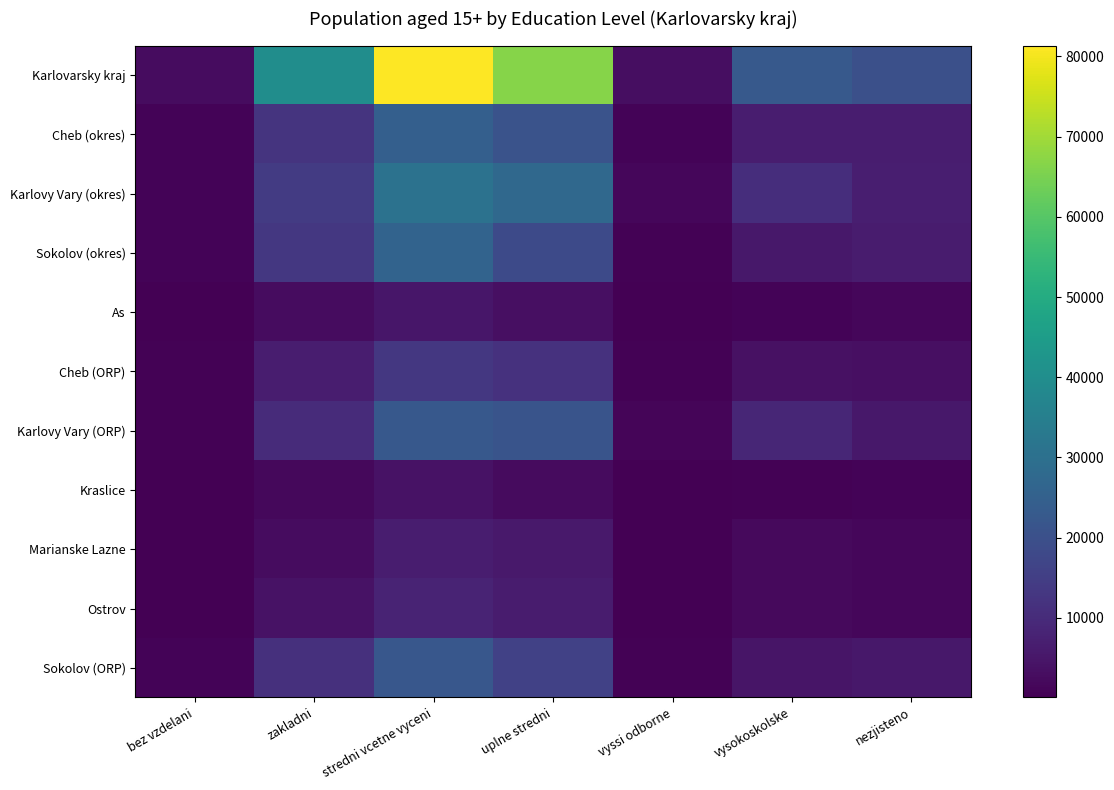

Reading left to right, list all the values displayed in this chart.

Karlovarsky kraj: bez vzdelani=2779	zakladni=39915	stredni vcetne vyceni=81345	uplne stredni=66737	vyssi odborne=3062	vysokoskolske=22803	nezjisteno=19876
Cheb (okres): bez vzdelani=859	zakladni=12435	stredni vcetne vyceni=24734	uplne stredni=20901	vyssi odborne=900	vysokoskolske=6655	nezjisteno=6456
Karlovy Vary (okres): bez vzdelani=1011	zakladni=14184	stredni vcetne vyceni=30601	uplne stredni=27510	vyssi odborne=1500	vysokoskolske=10857	nezjisteno=7018
Sokolov (okres): bez vzdelani=909	zakladni=13296	stredni vcetne vyceni=26010	uplne stredni=18326	vyssi odborne=662	vysokoskolske=5291	nezjisteno=6402
As: bez vzdelani=177	zakladni=2805	stredni vcetne vyceni=4959	uplne stredni=3422	vyssi odborne=130	vysokoskolske=809	nezjisteno=1518
Cheb (ORP): bez vzdelani=472	zakladni=6700	stredni vcetne vyceni=13318	uplne stredni=11684	vyssi odborne=480	vysokoskolske=3717	nezjisteno=3417
Karlovy Vary (ORP): bez vzdelani=656	zakladni=10051	stredni vcetne vyceni=22493	uplne stredni=21196	vyssi odborne=1194	vysokoskolske=8805	nezjisteno=5343
Kraslice: bez vzdelani=149	zakladni=1917	stredni vcetne vyceni=3976	uplne stredni=2513	vyssi odborne=92	vysokoskolske=609	nezjisteno=1026
Marianske Lazne: bez vzdelani=210	zakladni=2930	stredni vcetne vyceni=6457	uplne stredni=5795	vyssi odborne=290	vysokoskolske=2129	nezjisteno=1521
Ostrov: bez vzdelani=355	zakladni=4133	stredni vcetne vyceni=8108	uplne stredni=6314	vyssi odborne=306	vysokoskolske=2052	nezjisteno=1675
Sokolov (ORP): bez vzdelani=760	zakladni=11379	stredni vcetne vyceni=22034	uplne stredni=15813	vyssi odborne=570	vysokoskolske=4682	nezjisteno=5376